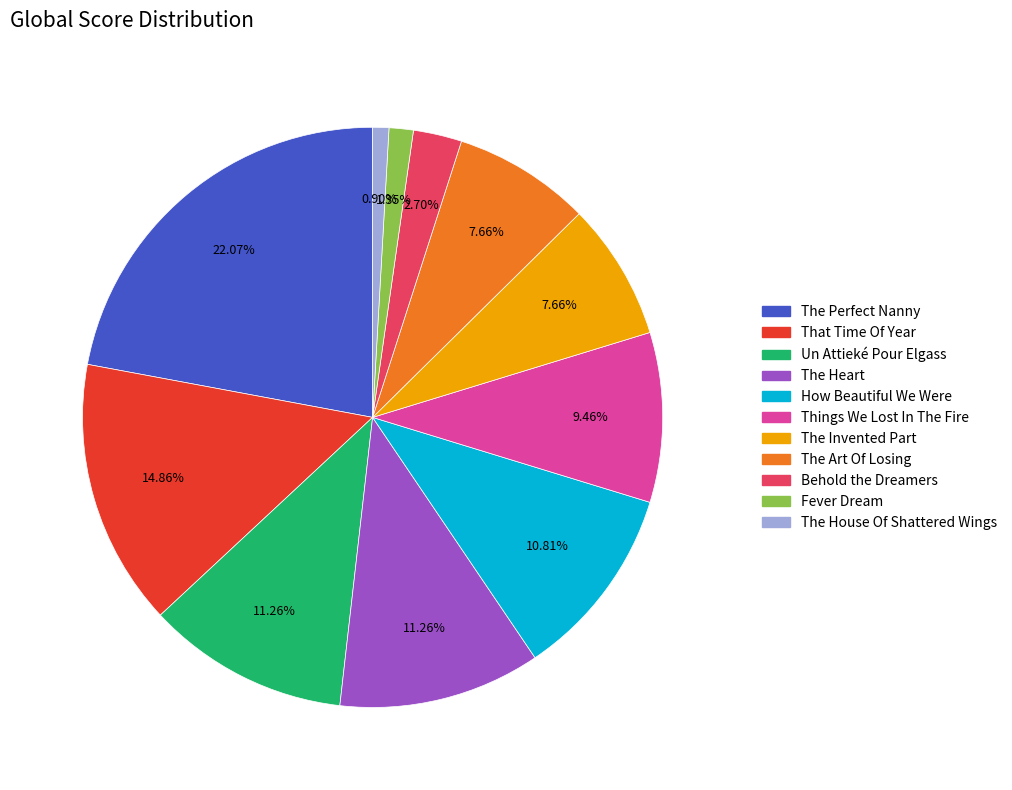

Between How Beautiful We Were and That Time Of Year, which is larger?

That Time Of Year